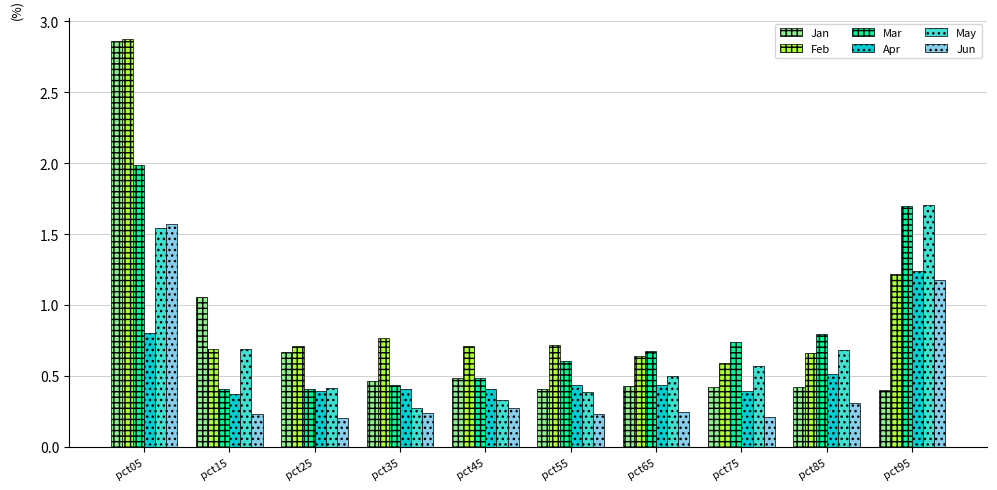

At which category is the sum across all series the highest?

pct05